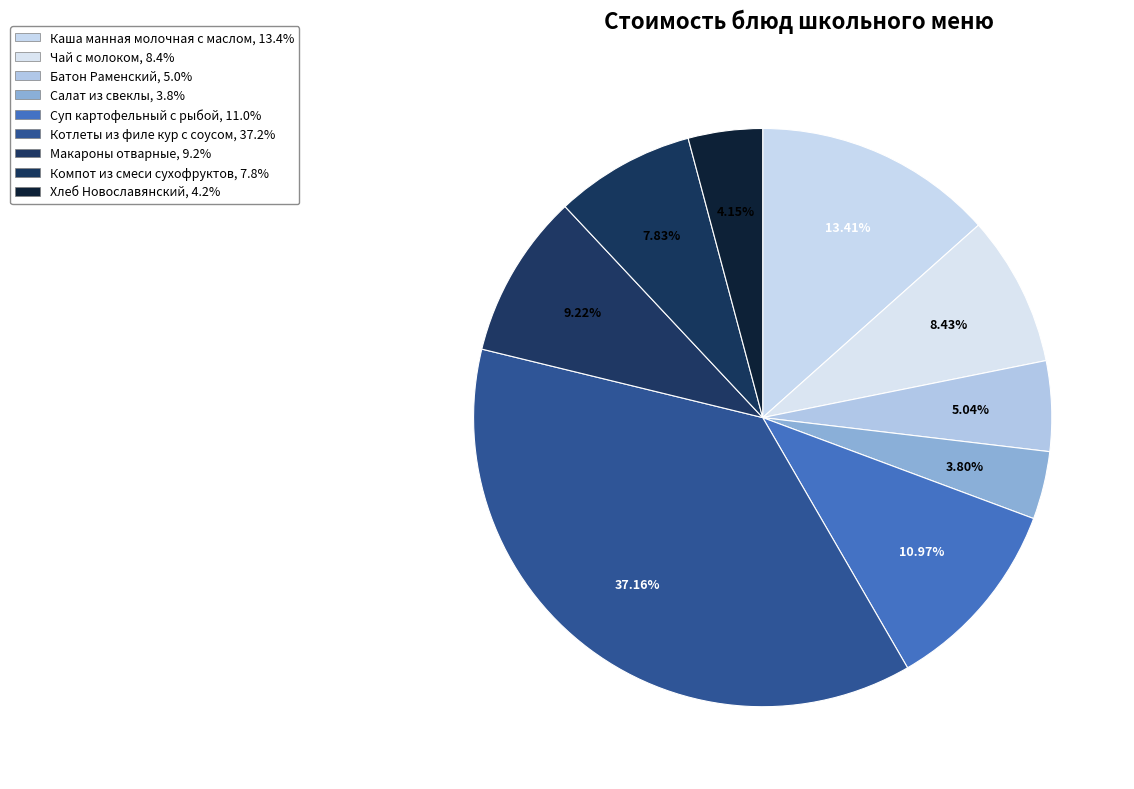

To the nearest percent, what is the difference between the Салат из свеклы and Суп картофельный с рыбой slice percentages?

7%